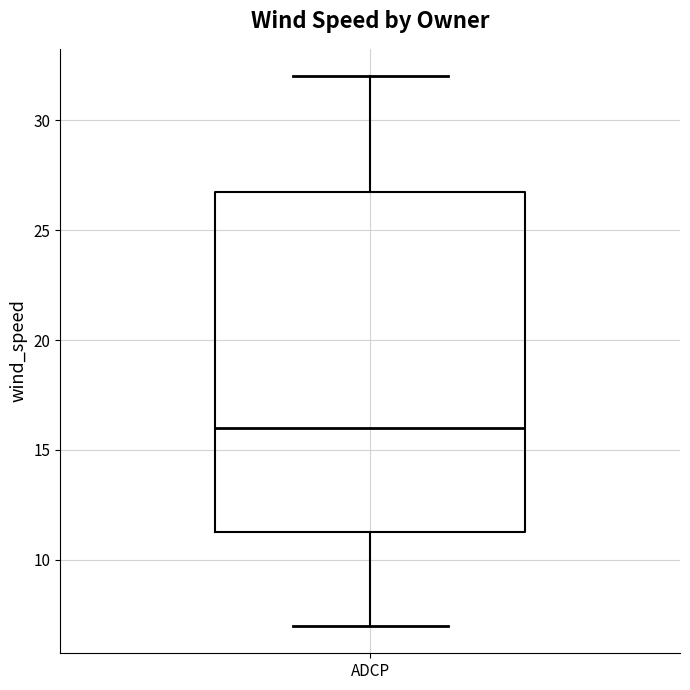

Where is the upper edge of the box for ADCP on the y-axis? The values are not printed on the chart, so give them approximately, as read against the axis.

27.0